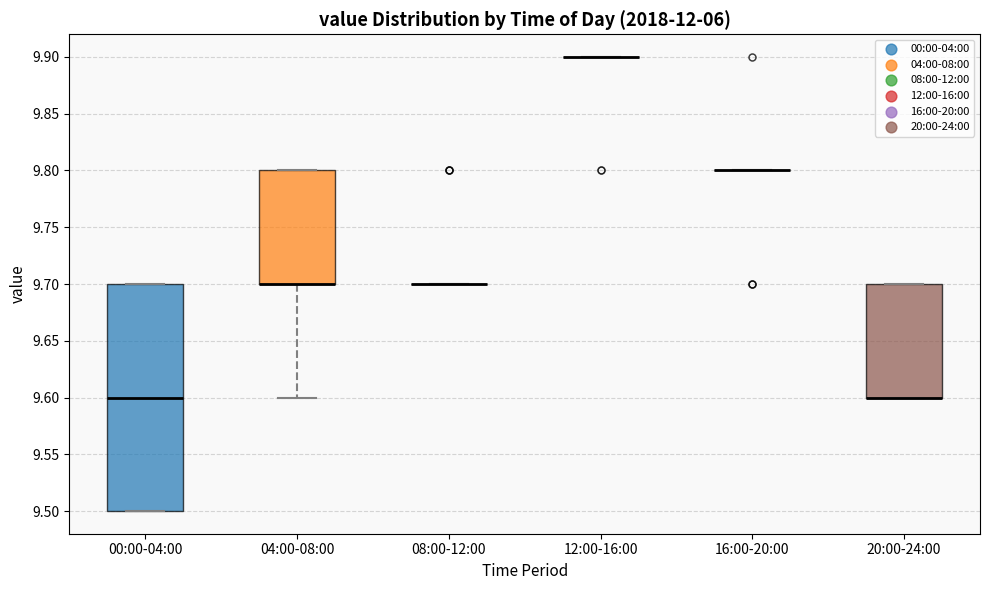

Reading left to right, read every box against the y-axis: the position of its median line, the range the box covers, and the ends of its whiskers. The values are not printed on the chart, so give them approximately, as read against the axis.

00:00-04:00: median 9.6, box 9.5 to 9.7, whiskers 9.5 to 9.7
04:00-08:00: median 9.7 (drawn on the box's lower edge), box 9.7 to 9.8, whiskers 9.6 to 9.8
08:00-12:00: box collapsed to a line at 9.7, whiskers 9.7 to 9.7
12:00-16:00: box collapsed to a line at 9.9, whiskers 9.9 to 9.9
16:00-20:00: box collapsed to a line at 9.8, whiskers 9.8 to 9.8
20:00-24:00: median 9.6 (drawn on the box's lower edge), box 9.6 to 9.7, whiskers 9.6 to 9.7